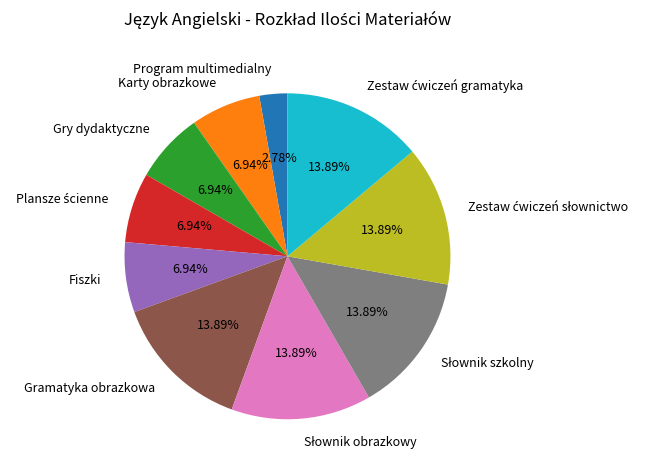

How many segments does this pie chart have?

10